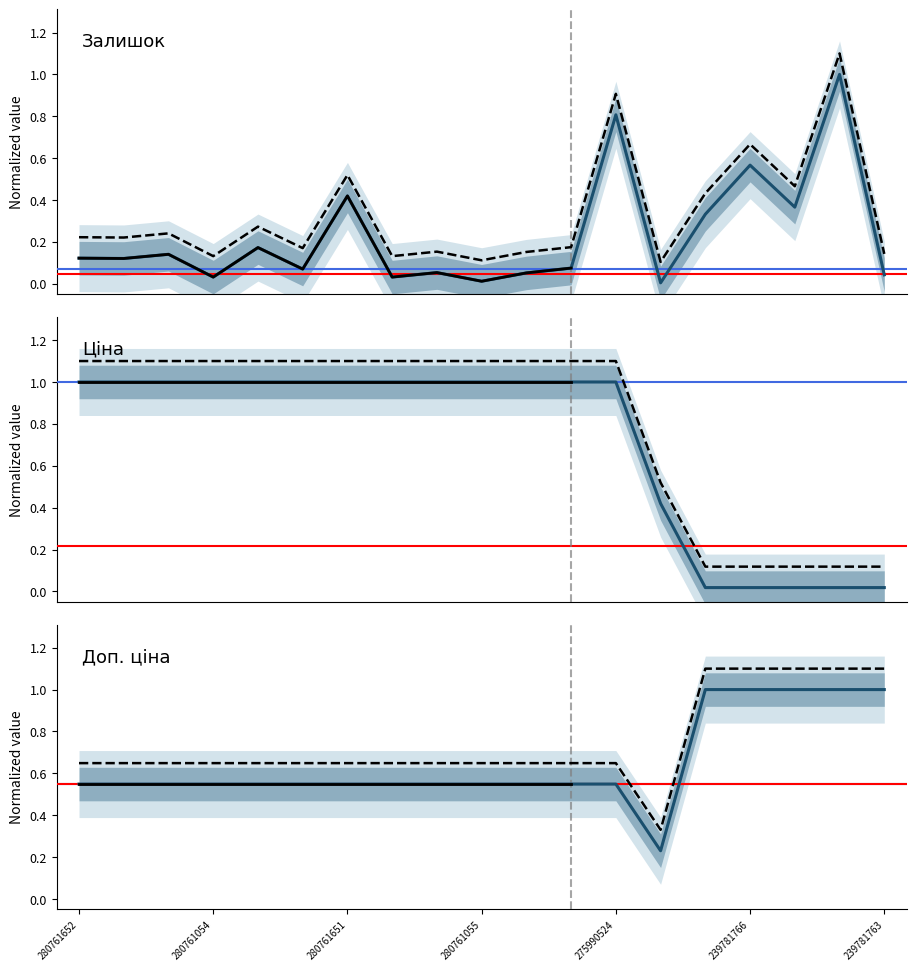

Reading left to right, list all the values displayed in this chart.

Залишок: 0.1	0.1	0.1	0.0	0.2	0.1	0.4	0.0	0.1	0.0	0.1	0.1	0.8	0.0	0.3	0.6	0.4	1.0	0.0
Ціна: 1.0	1.0	1.0	1.0	1.0	1.0	1.0	1.0	1.0	1.0	1.0	1.0	1.0	0.4	0.0	0.0	0.0	0.0	0.0
Доп. ціна: 0.5	0.5	0.5	0.5	0.5	0.5	0.5	0.5	0.5	0.5	0.5	0.5	0.5	0.2	1.0	1.0	1.0	1.0	1.0